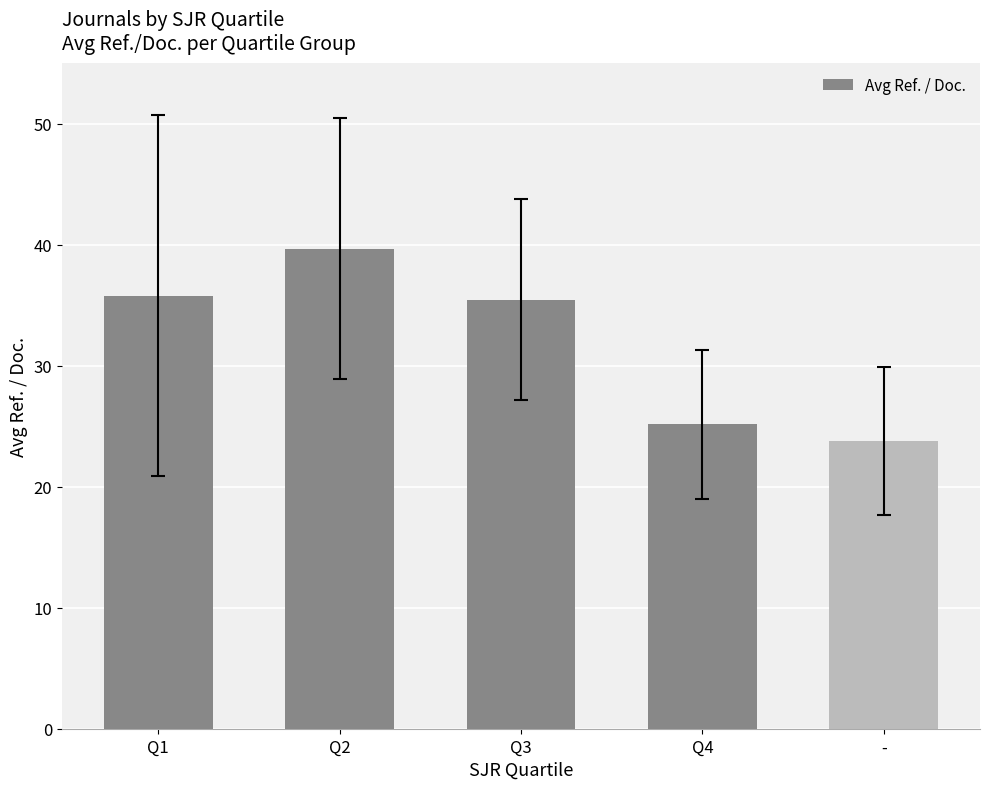

What is the sum of all values?

159.8